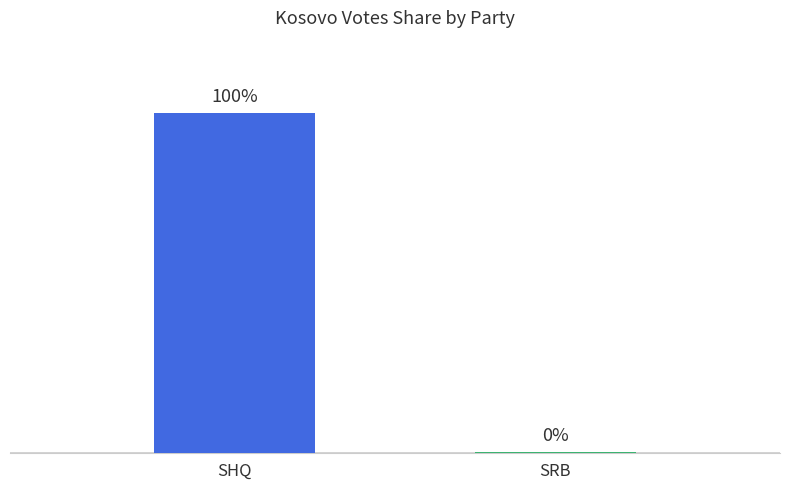

How many bars are there in total?

2